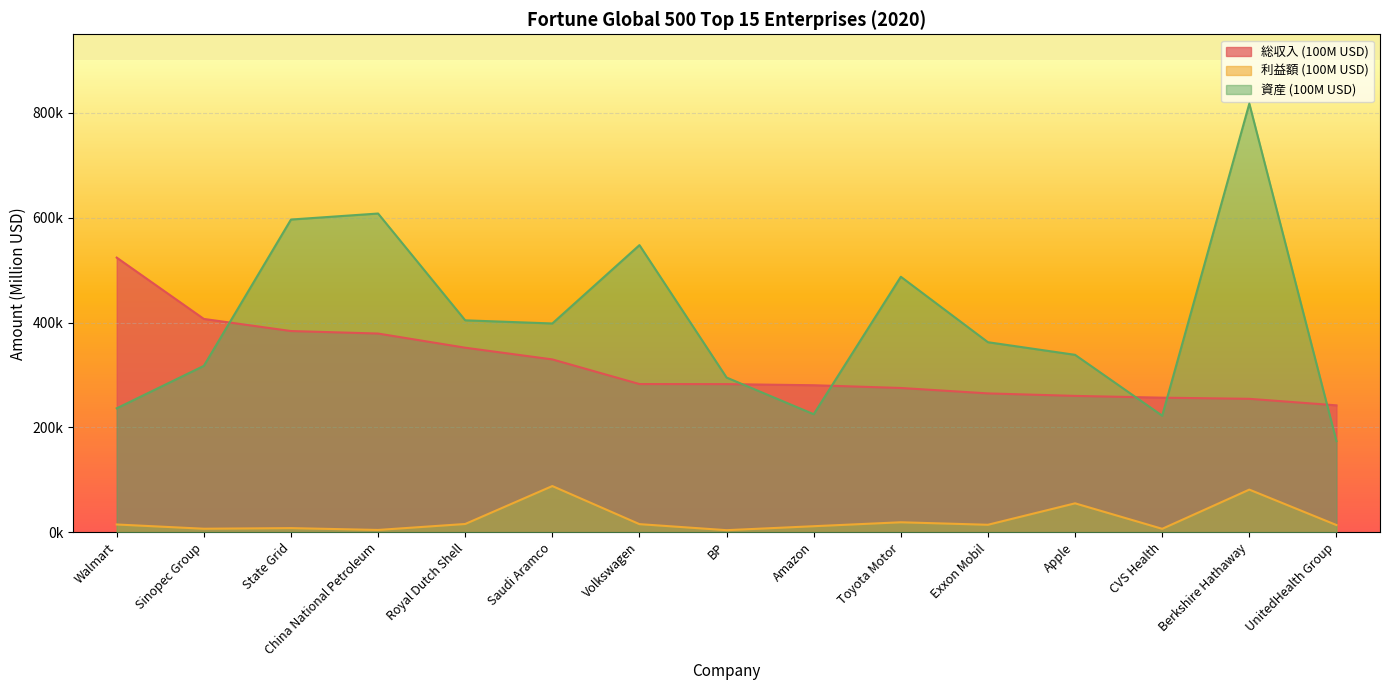

Which series has the largest total across all categories?

資産 (100M USD)